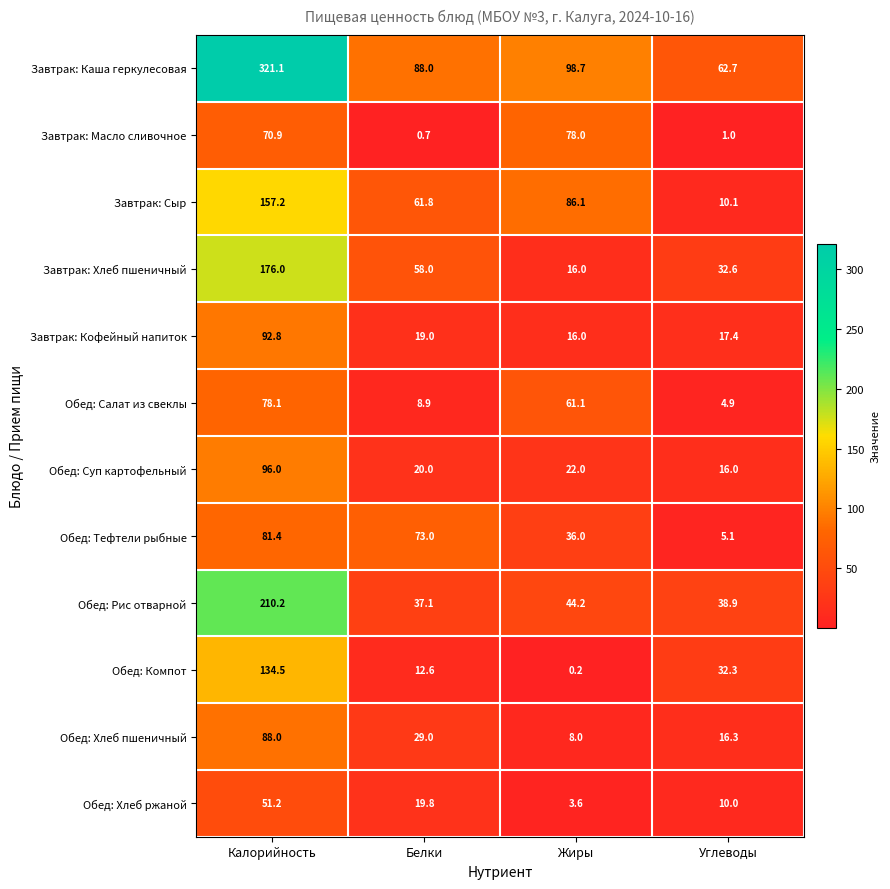

How many categories are shown in the chart?

4